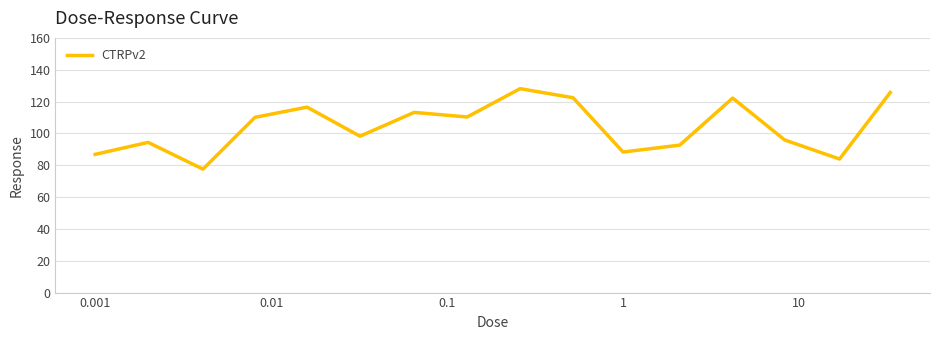

What is the average value?

104.1